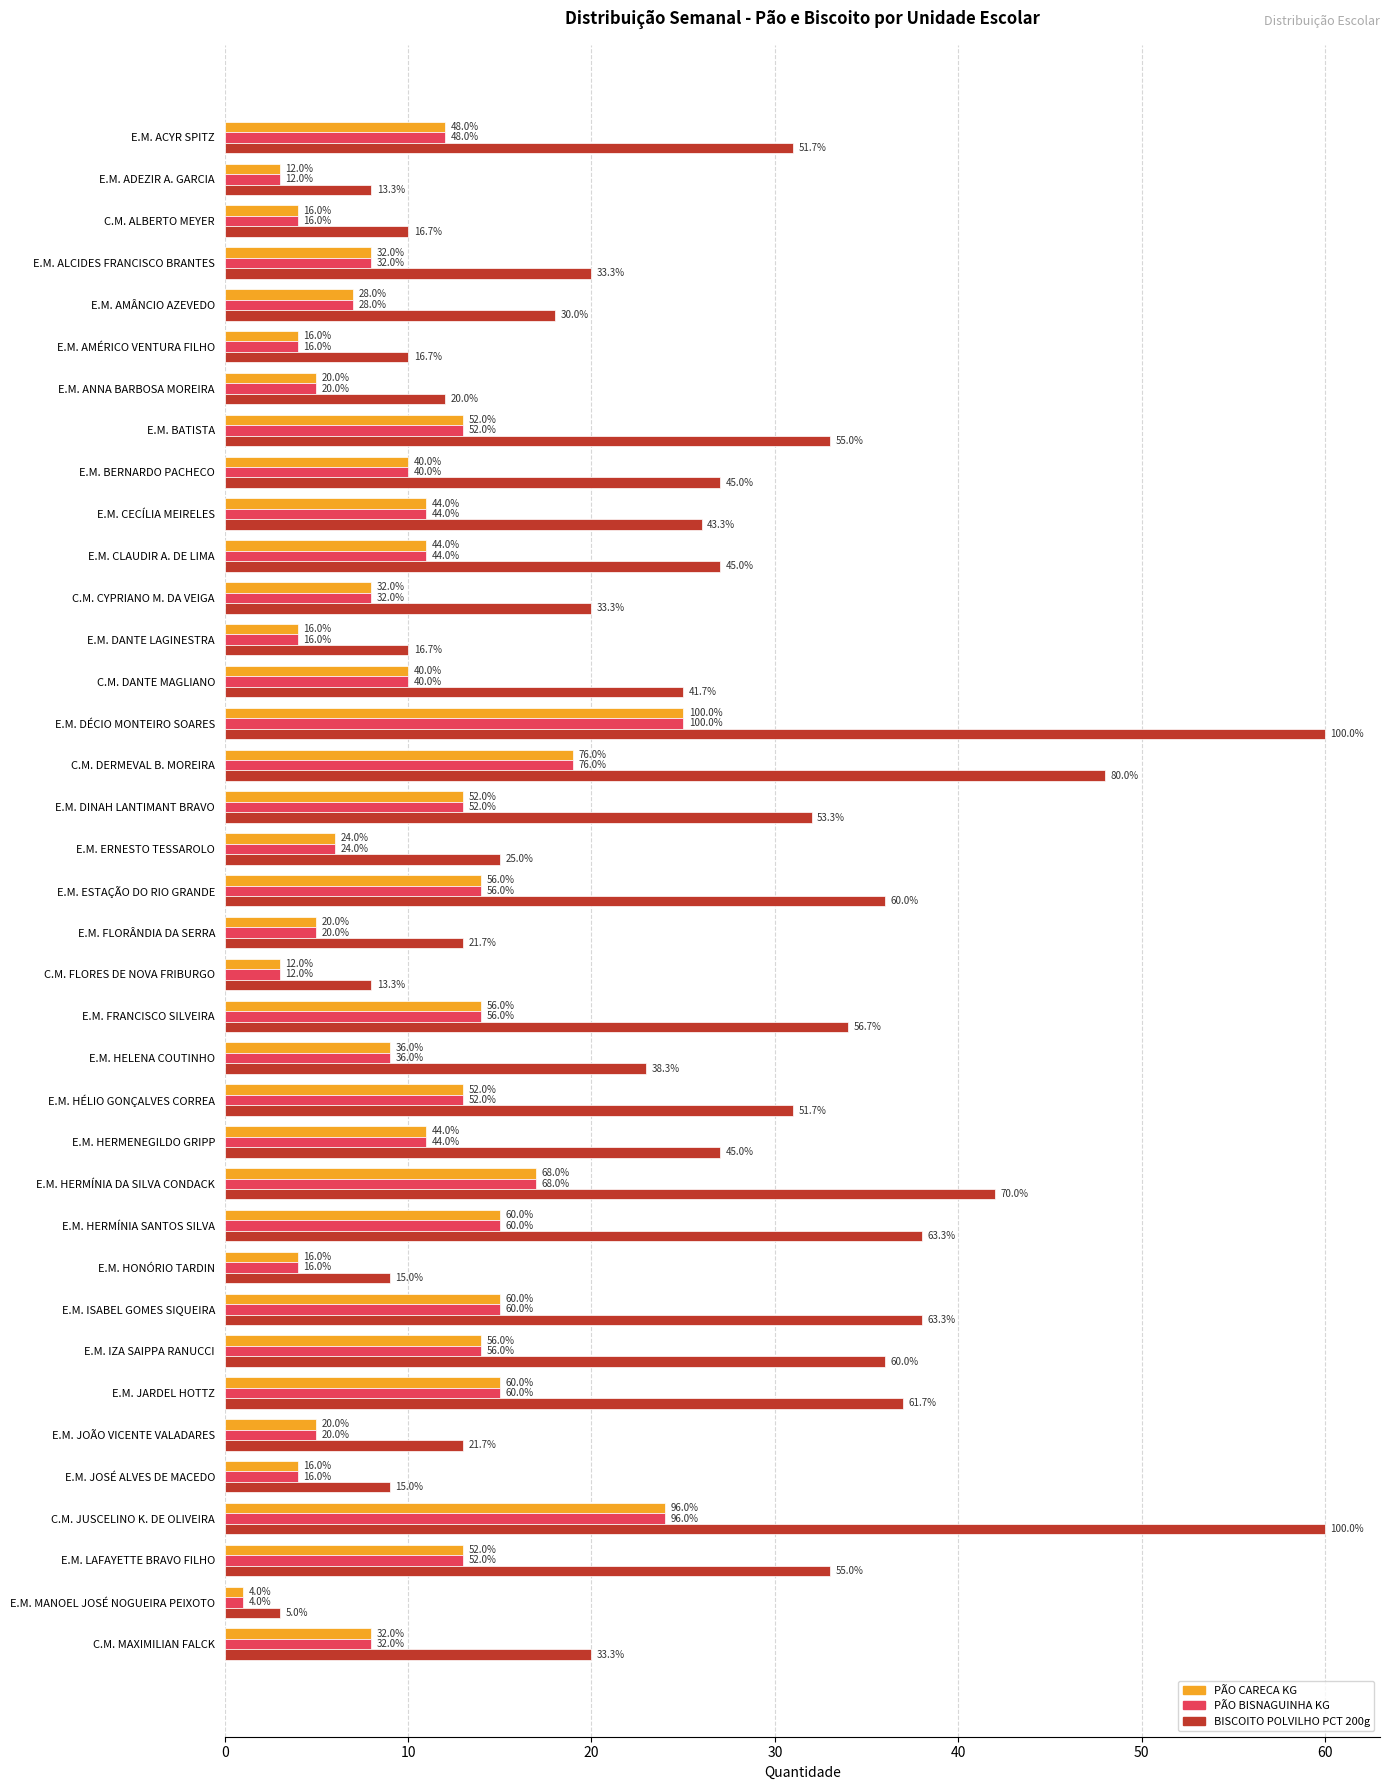

What are all the series names shown in the legend?

PÃO CARECA KG, PÃO BISNAGUINHA KG, BISCOITO POLVILHO PCT 200g